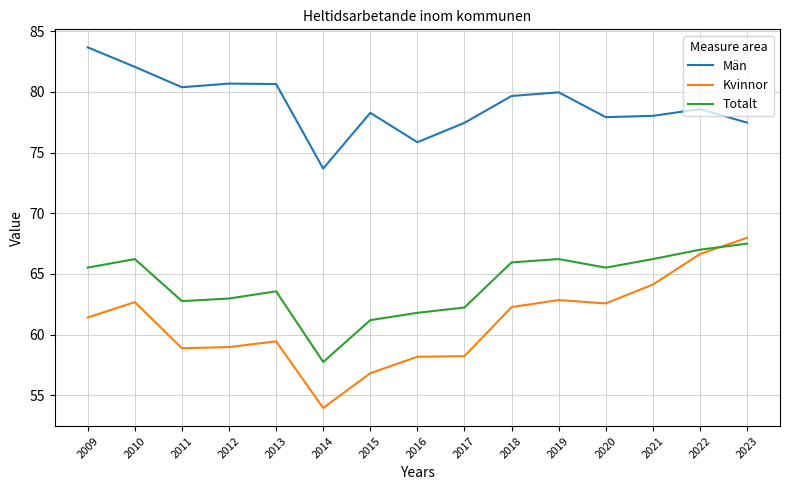

At which label does Kvinnor first exceed 61?

2009